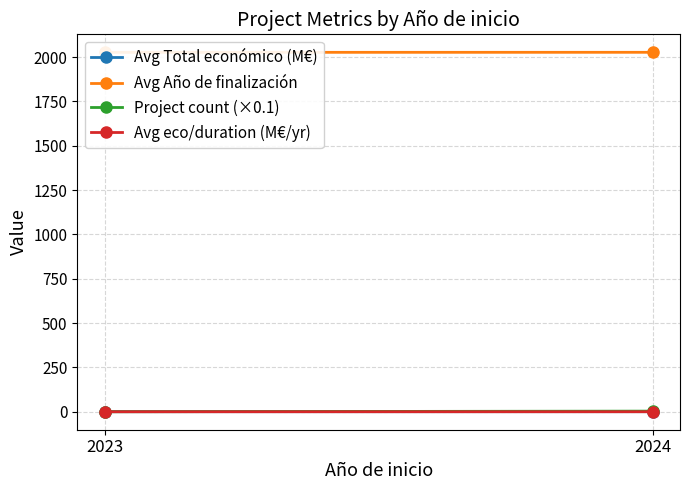

What is the spread (max minus min) of values at 2023?

2026.3